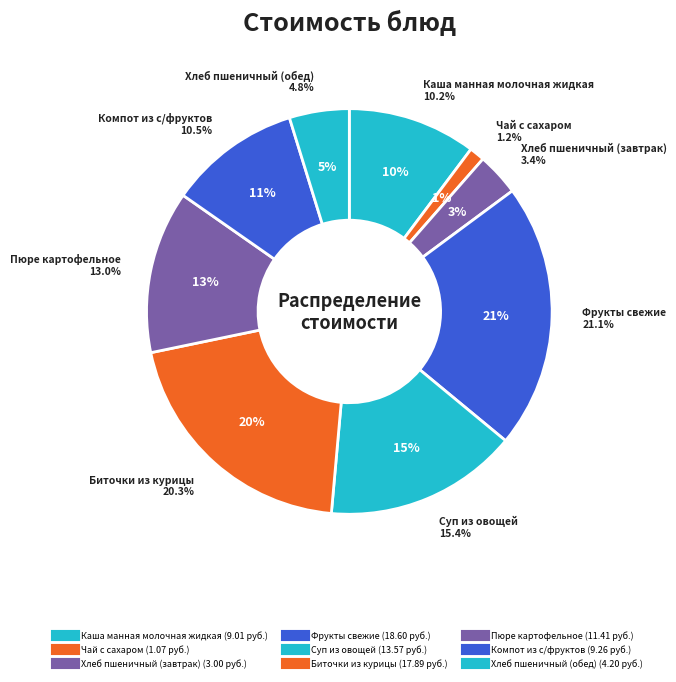

True or false: Суп из овощей accounts for 30% of the total.

False